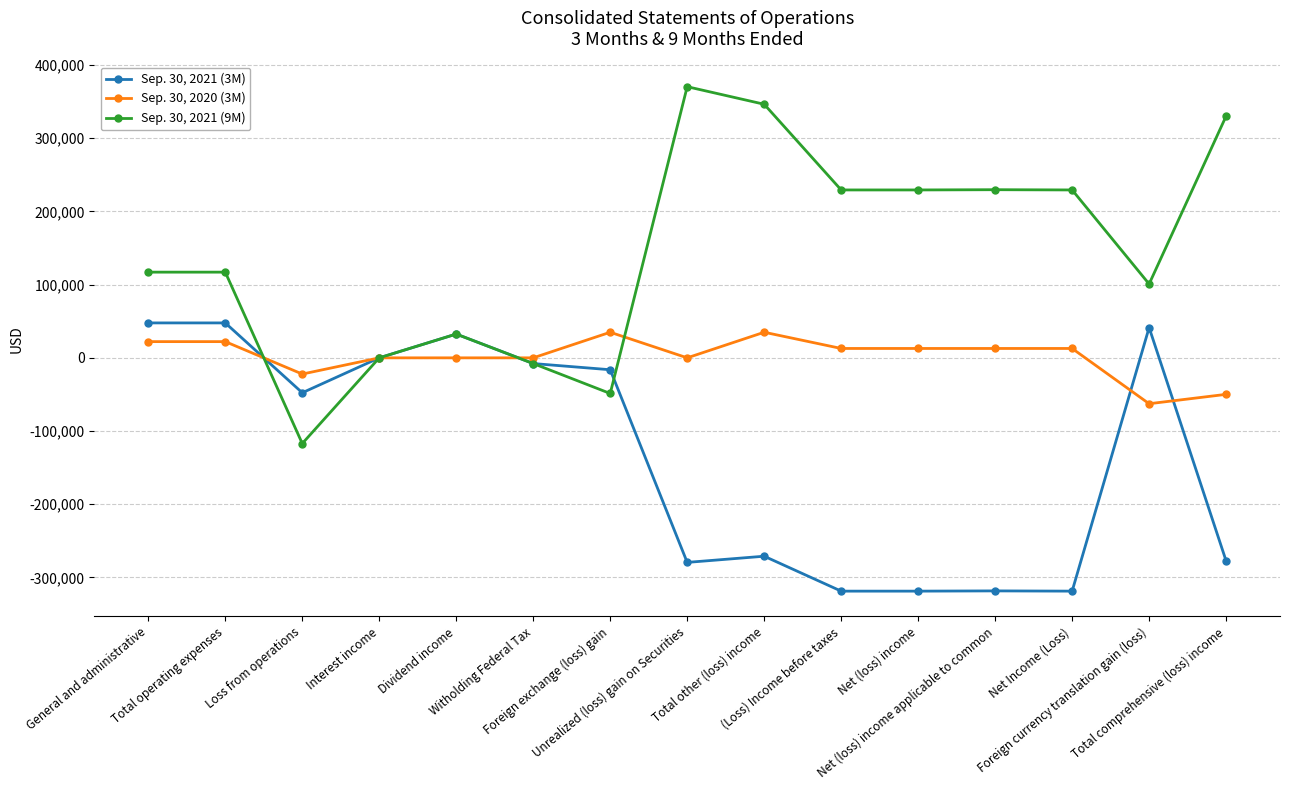

What is the value of the Sep. 30, 2021 (3M) point at the 10th from the left?

-318781